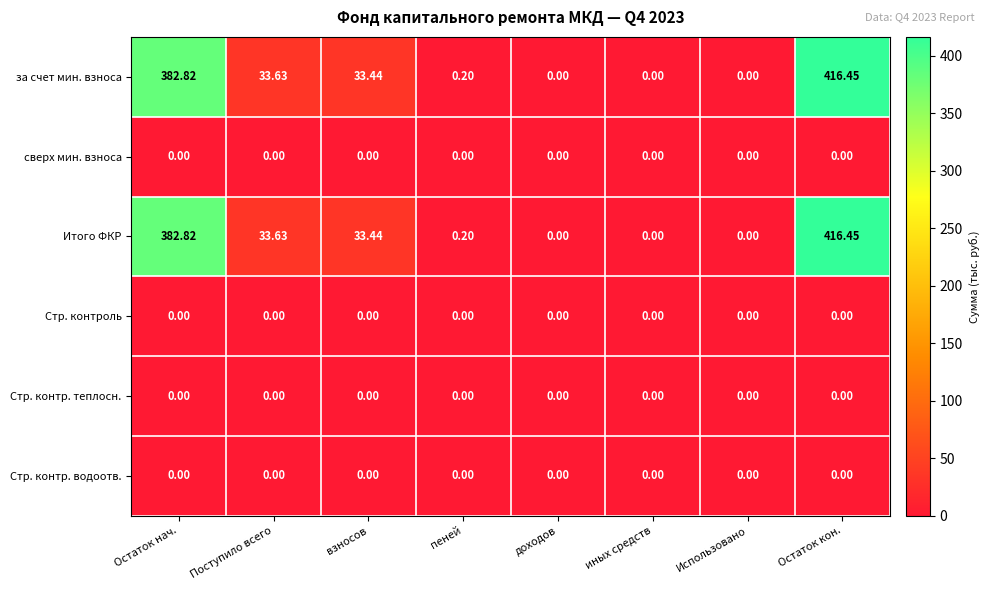

At which category is the sum across all series the highest?

Остаток кон.